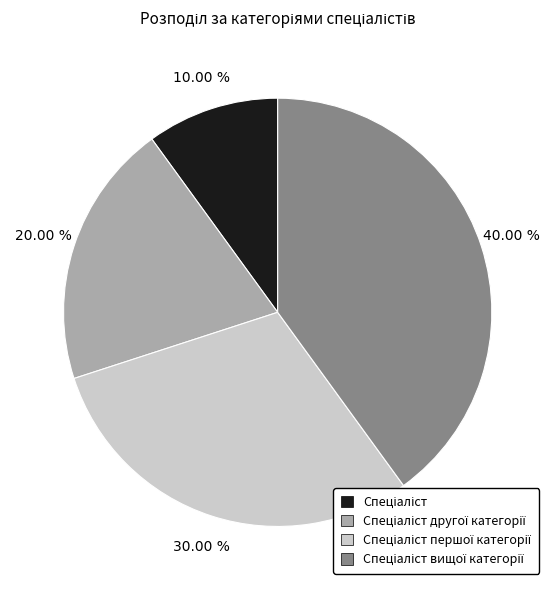

Is there any slice that represents more than half of the pie?

No